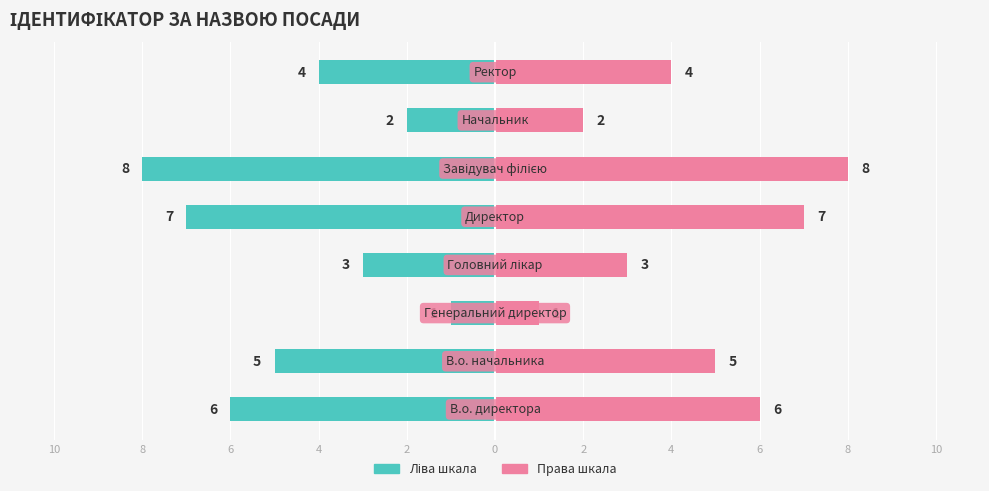

Rank the series at 4 from highest to lowest value.

Ідентифікатор (право), Ідентифікатор (ліво)